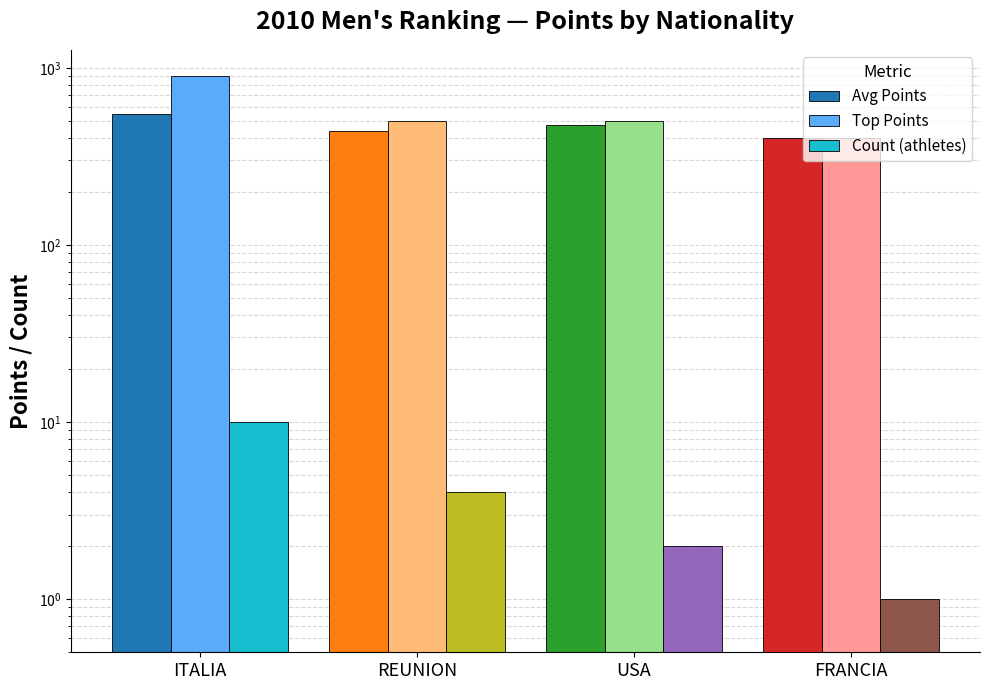

Which series has the widest spread of values?

Top Points